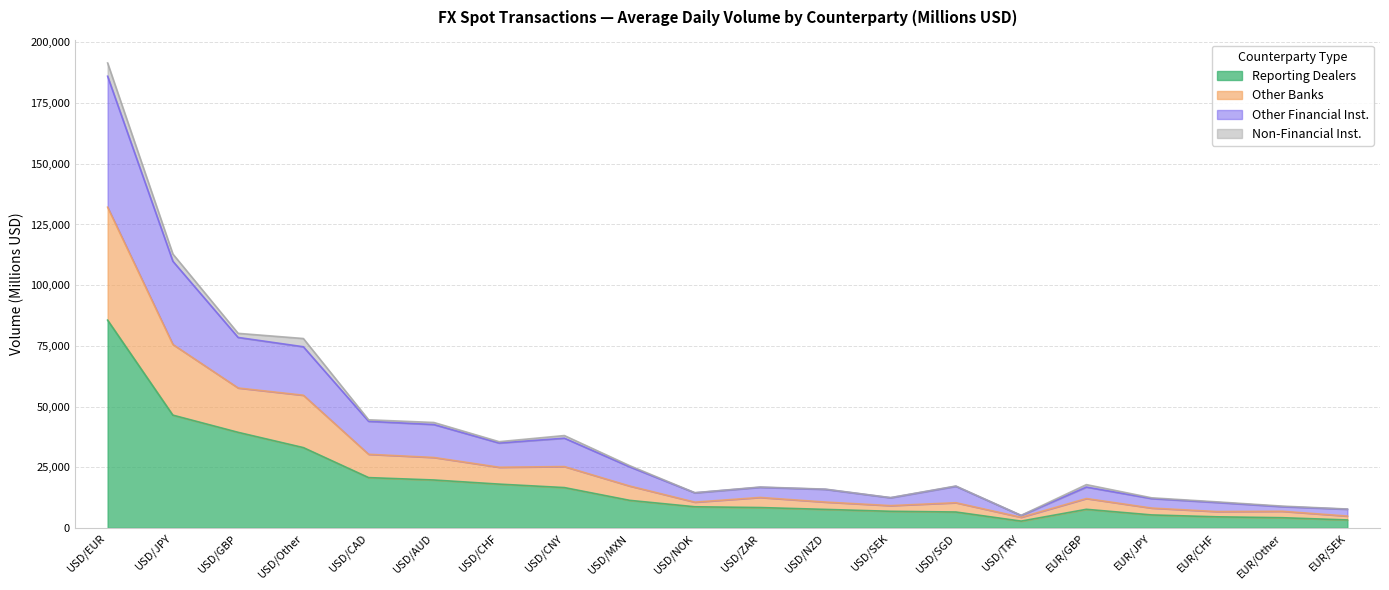

At which category is the sum across all series the highest?

USD/EUR